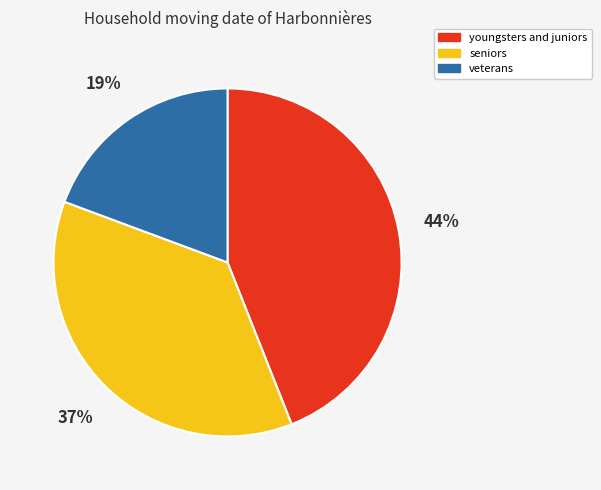

Count the number of slices in the pie.

3